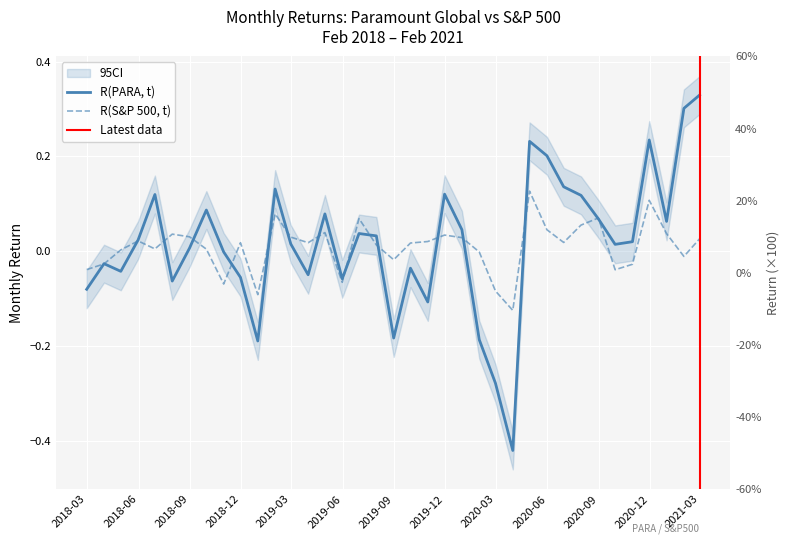

What is the maximum value for R(PARA, t)?

0.3